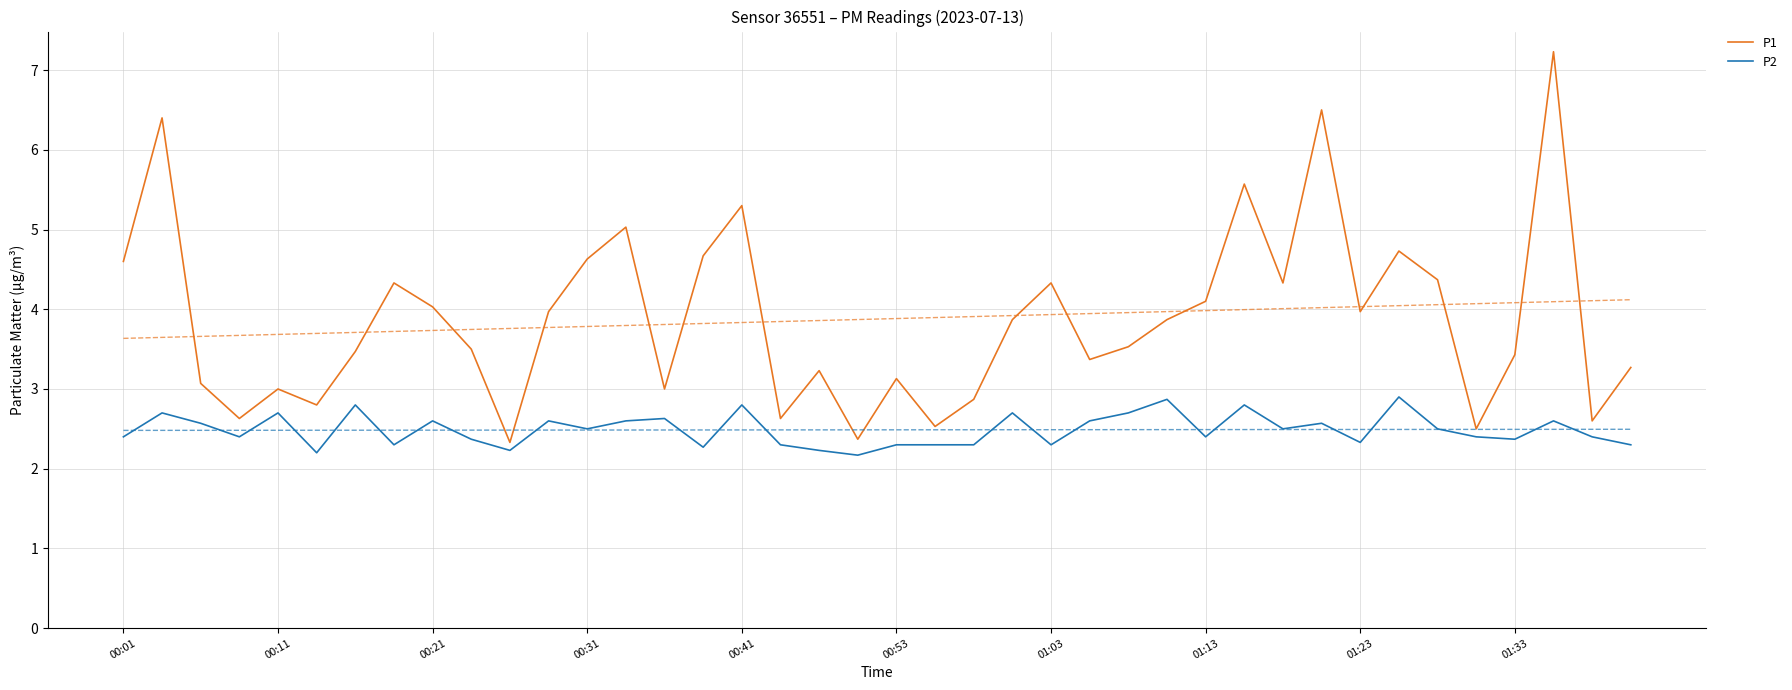

True or false: P2 has a value of 2.3 at 01:23.

True